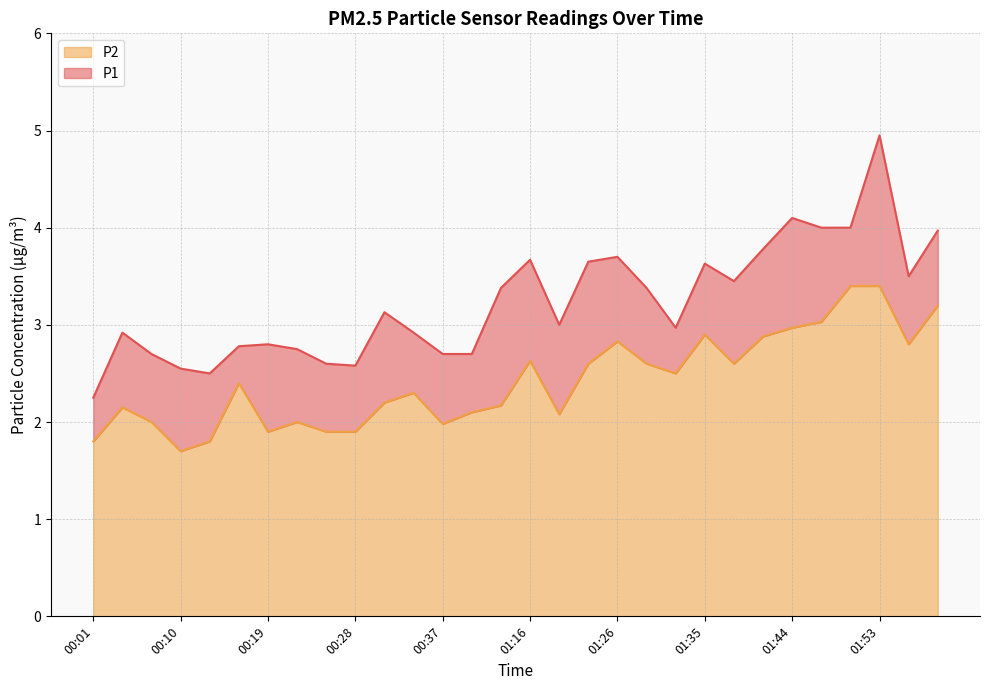

True or false: P1 and P2 cross at least once.

False